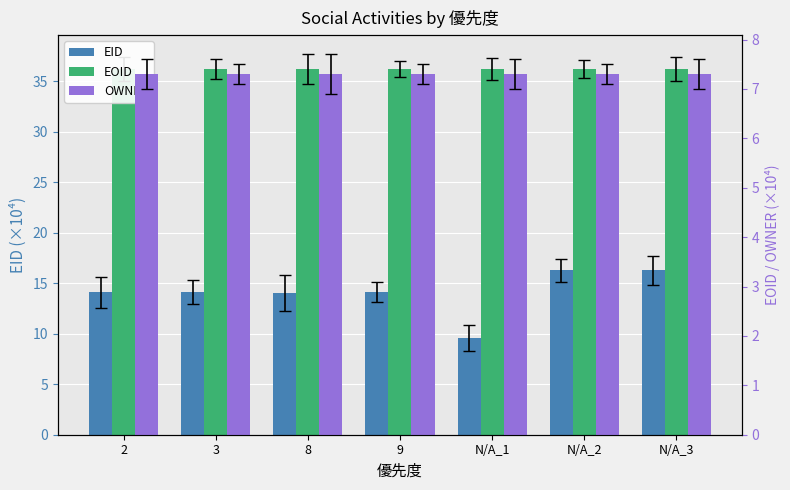

How many groups of bars are there?

7